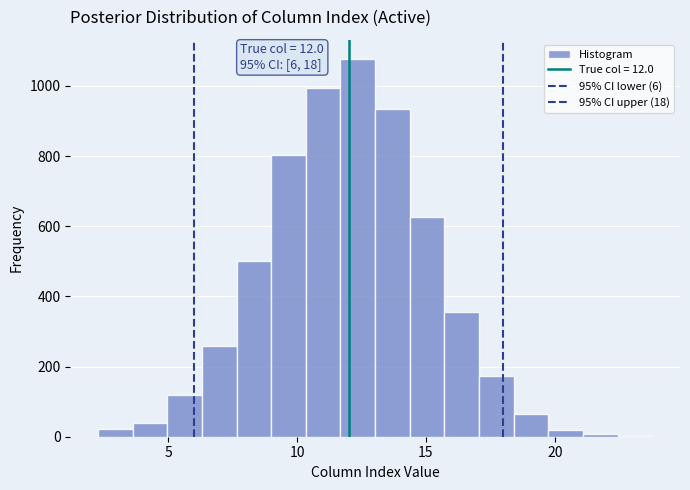

Around what value on the x-axis is the tallest bar? Give the approximate position of its centre, as read against the axis.

12.5